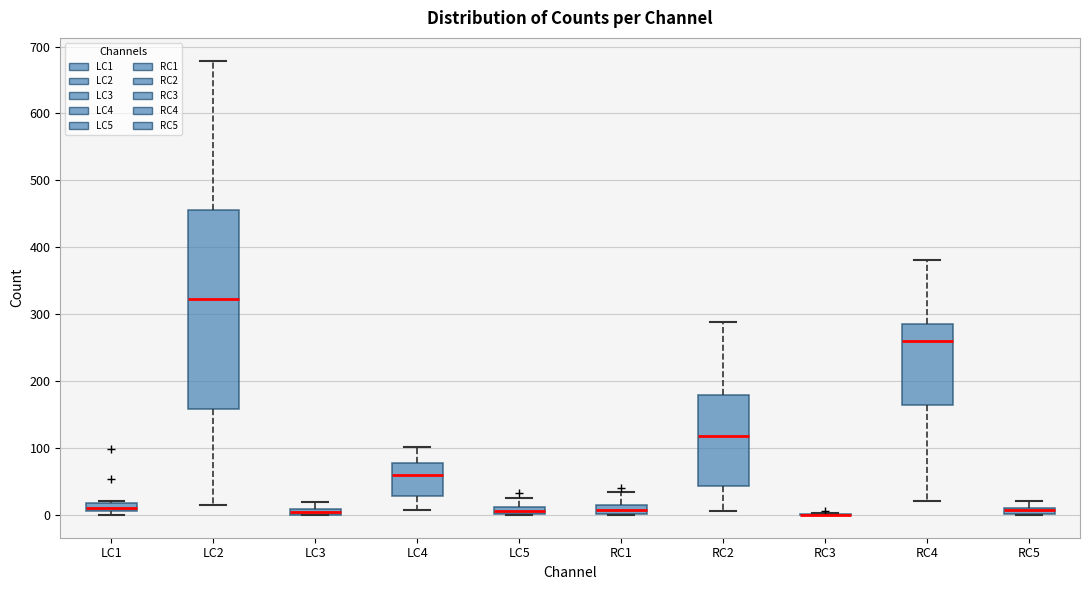

Comparing the boxes themselves (not the whiskers), which one is the tallest?

LC2